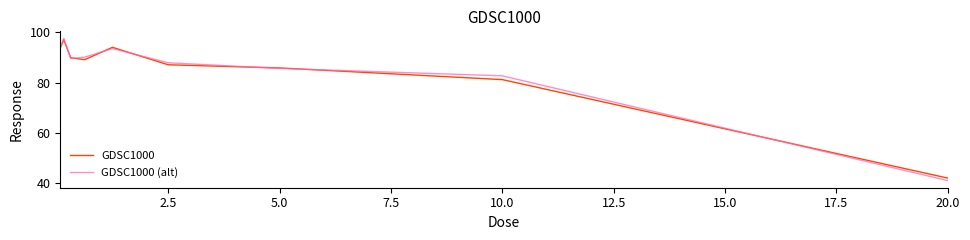

Reading left to right, transcribe all the data shown in this chart.

GDSC1000: 93.8	97.0	89.8	89.1	94.0	87.1	85.8	81.2	42.0
GDSC1000 (alt): 93.8	97.5	89.5	90.1	93.5	87.9	85.6	82.7	41.0